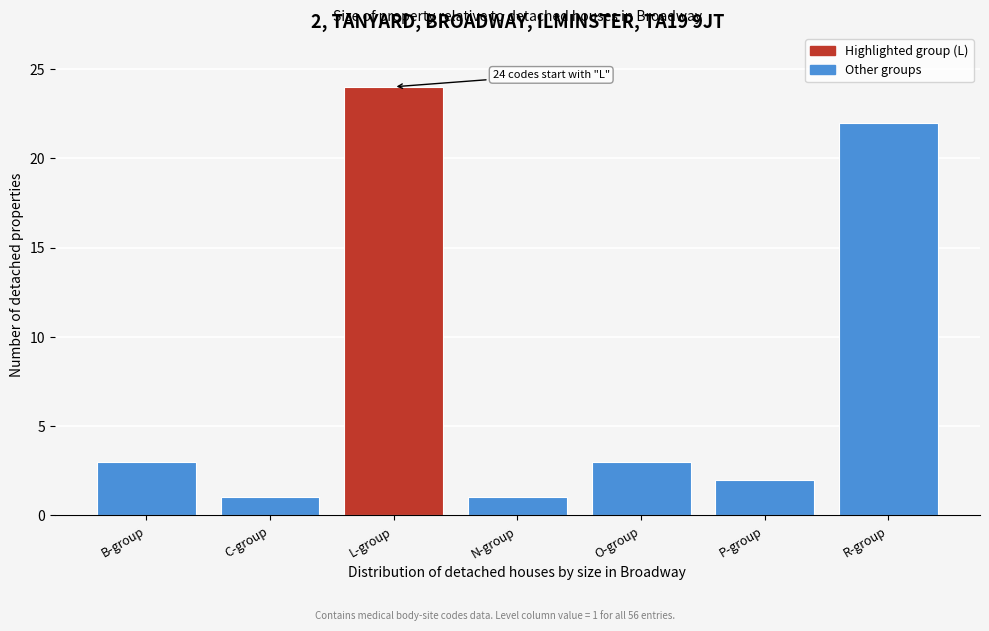

Reading left to right, list all the values displayed in this chart.

3	1	24	1	3	2	22